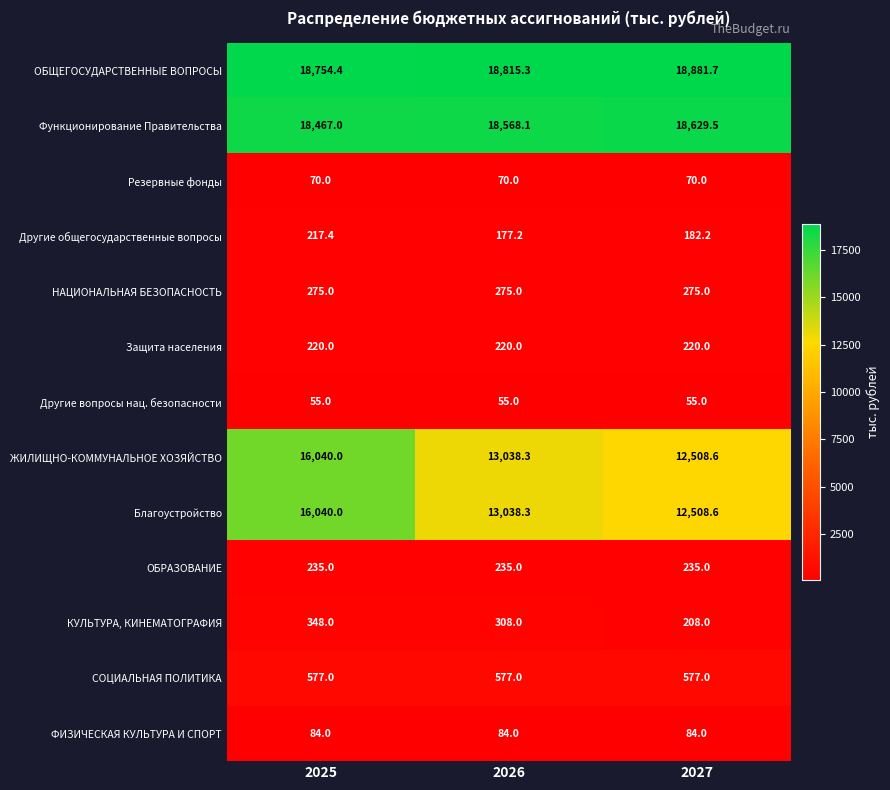

What is the greatest value displayed?

18881.7